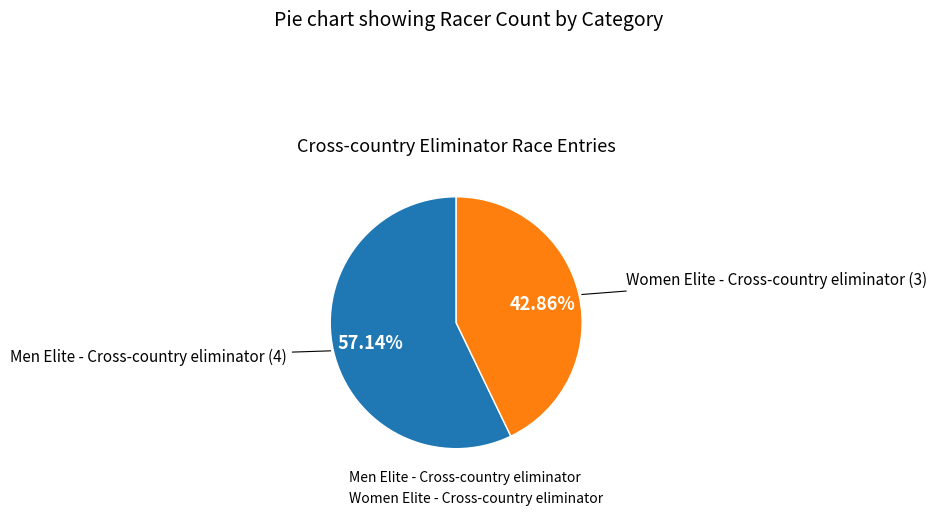

To the nearest percent, what is the combined percentage of Men Elite - Cross-country eliminator and Women Elite - Cross-country eliminator?

100%